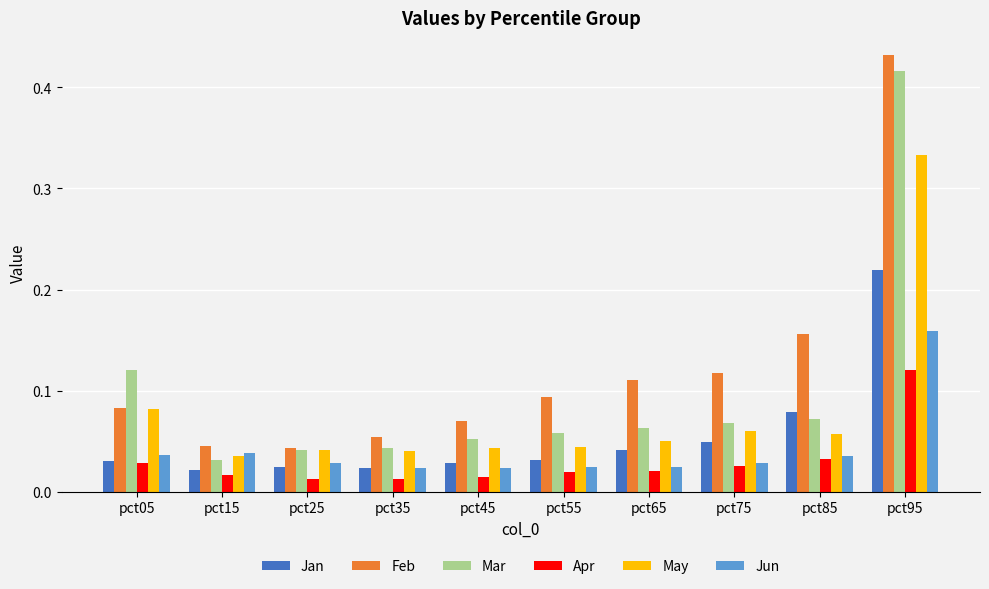

Between pct85 and pct95, which series saw the biggest shift?

Mar